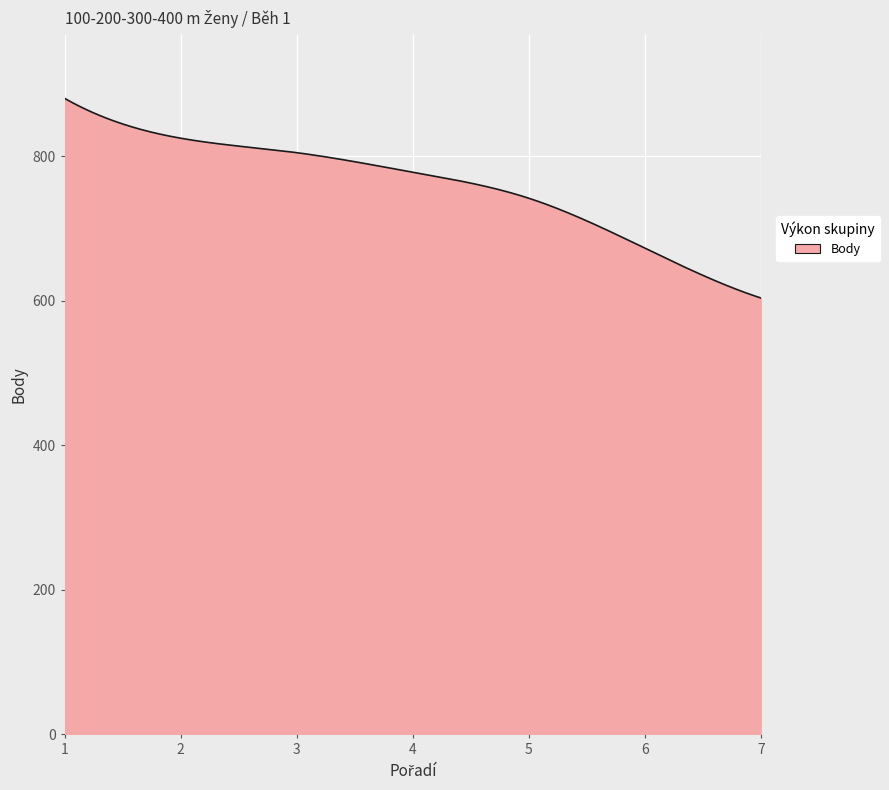

What is the greatest value displayed?

880.0